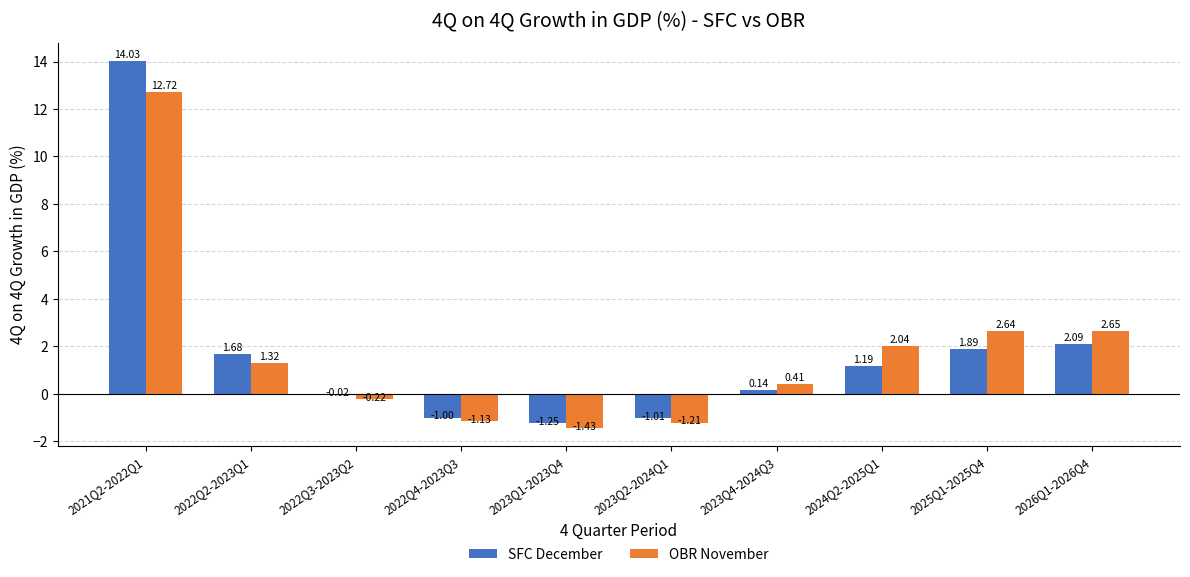

Is the value of OBR November at 2022Q4-2023Q3 greater than the value of SFC December at 2025Q1-2025Q4?

No